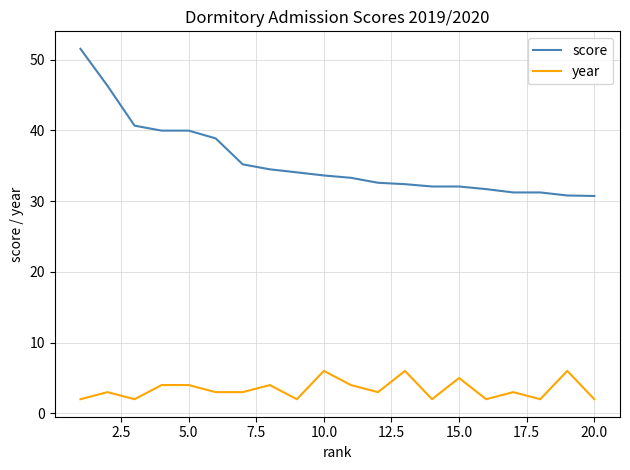

Is this an area chart (filled region under the line)?

No